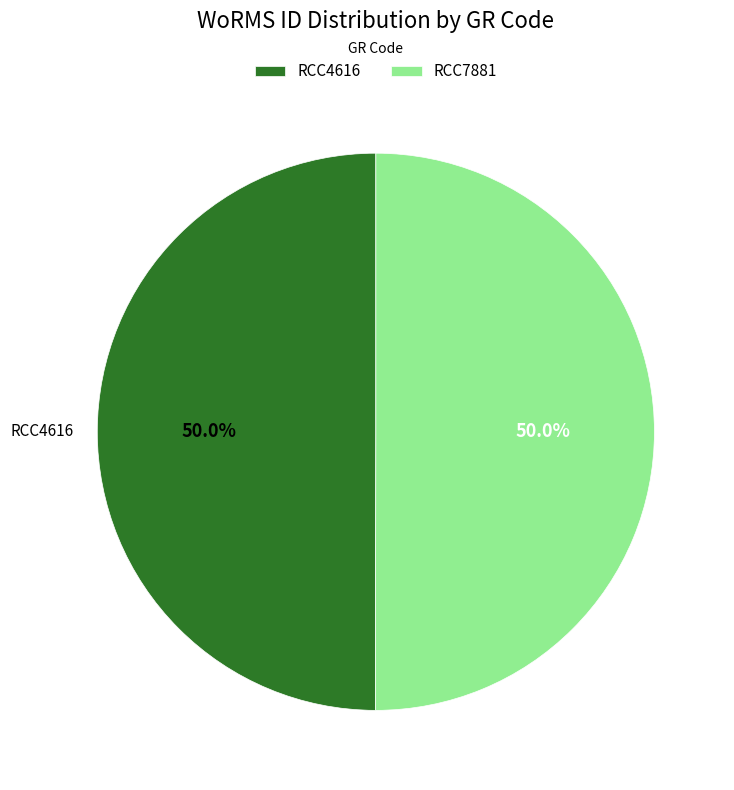

What is the ratio of the value at RCC4616 to the value at RCC7881?

1.0